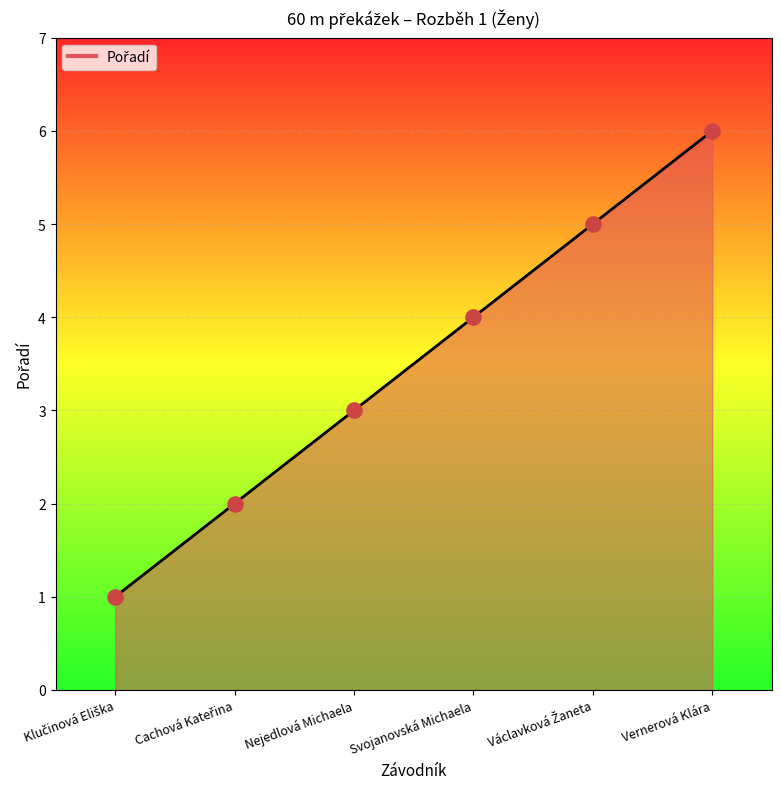

Which label corresponds to the largest value in the chart?

Vernerová Klára